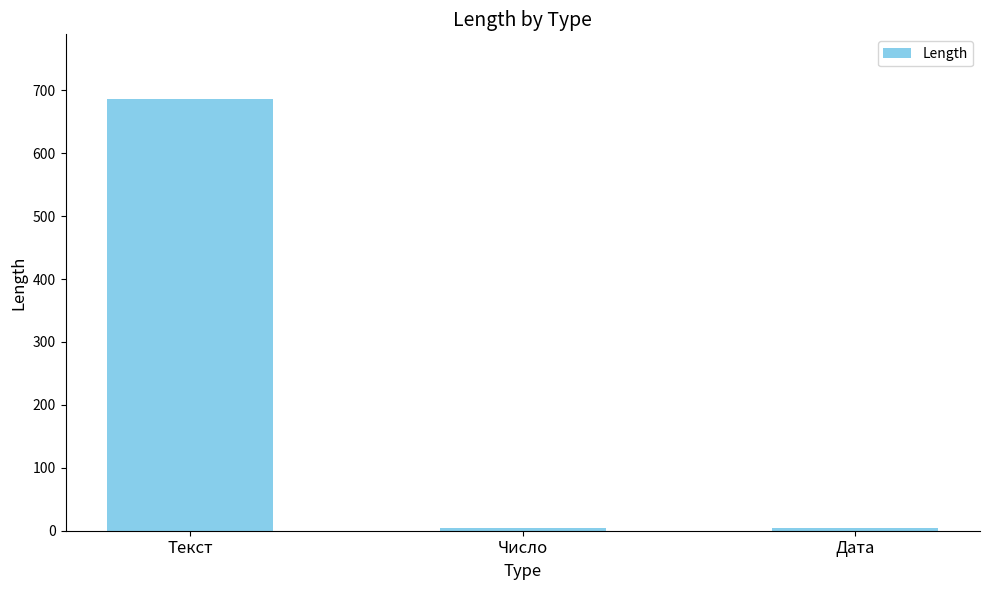

The value at Текст is 981. True or false?

False